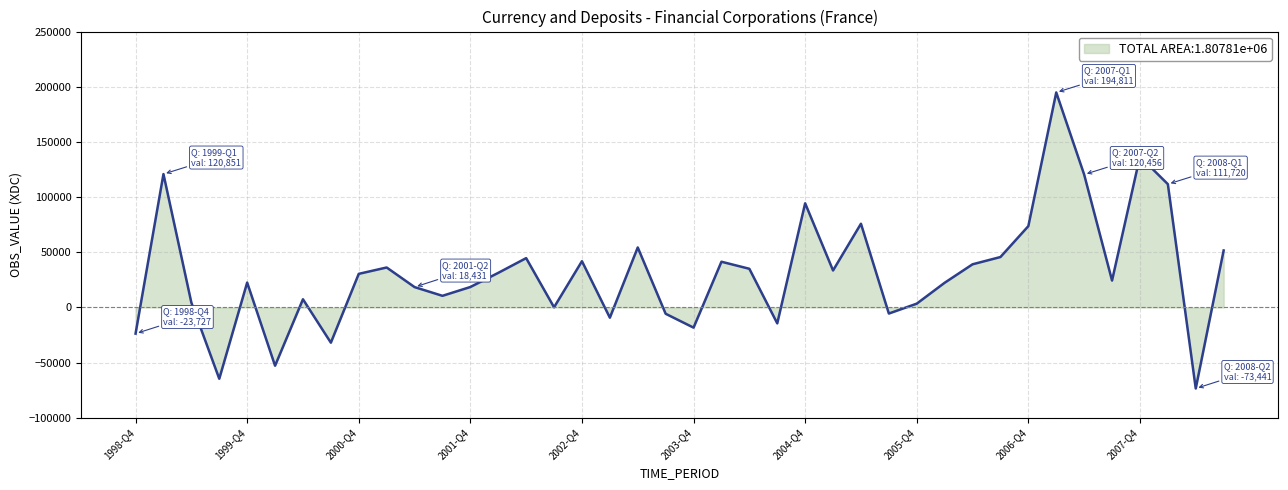

What is the greatest value displayed?

194811